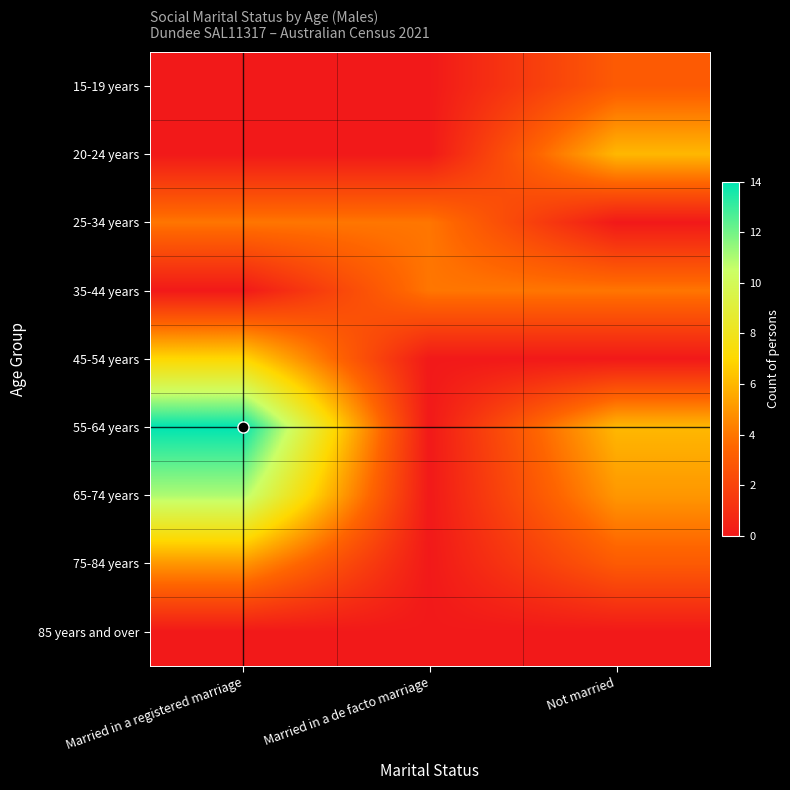

Rank the series at Married in a de facto marriage from highest to lowest value.

25-34 years, 35-44 years, 15-19 years, 20-24 years, 45-54 years, 55-64 years, 65-74 years, 75-84 years, 85 years and over